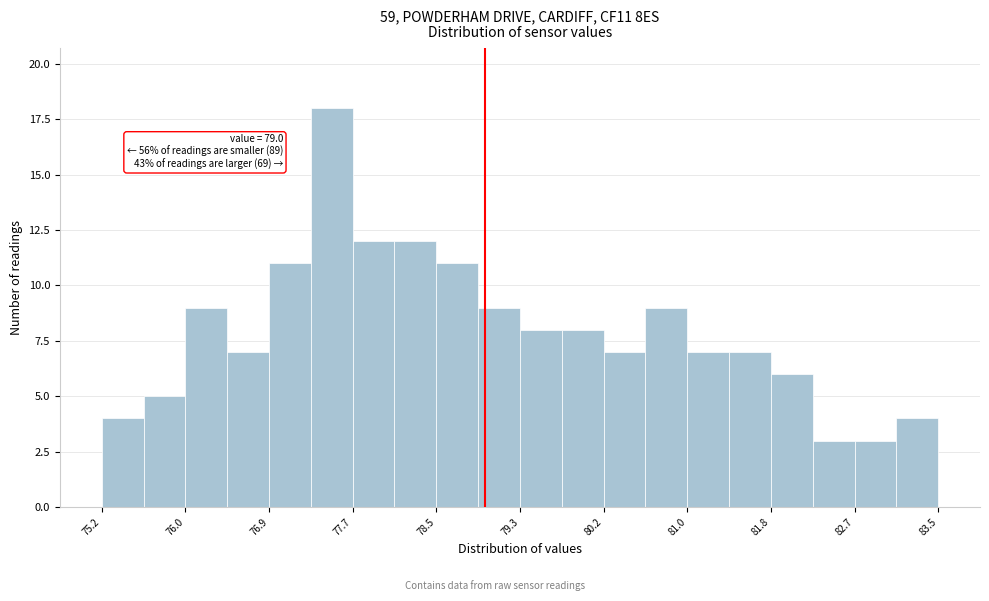

Over which range of the x-axis is the bar tallest?

77.3 to 77.7